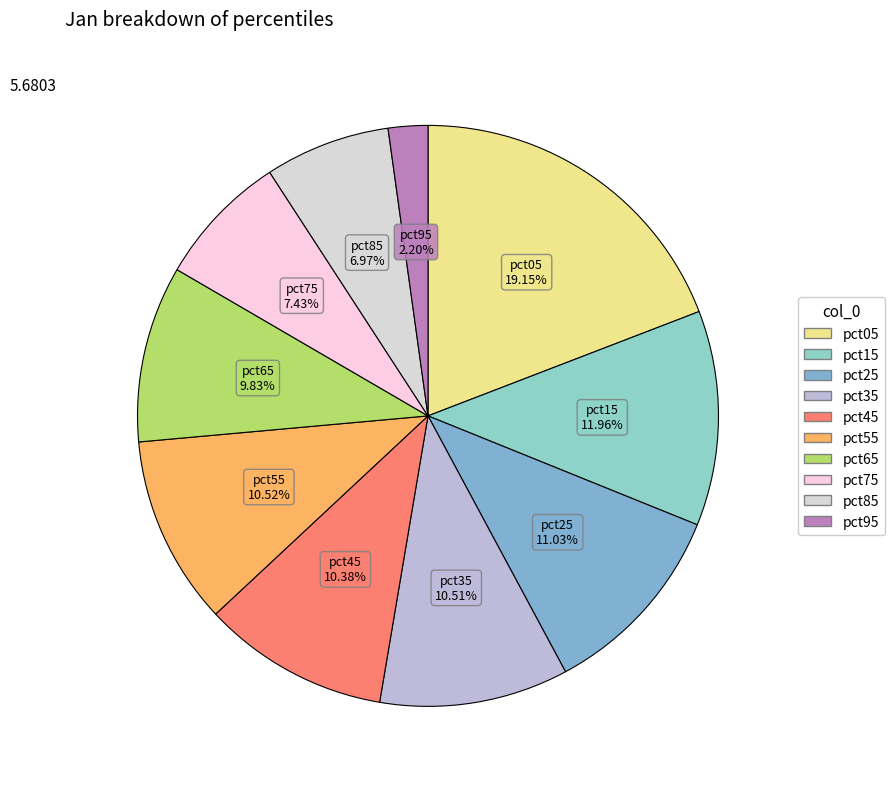

What is the smallest slice in the pie chart?

pct95